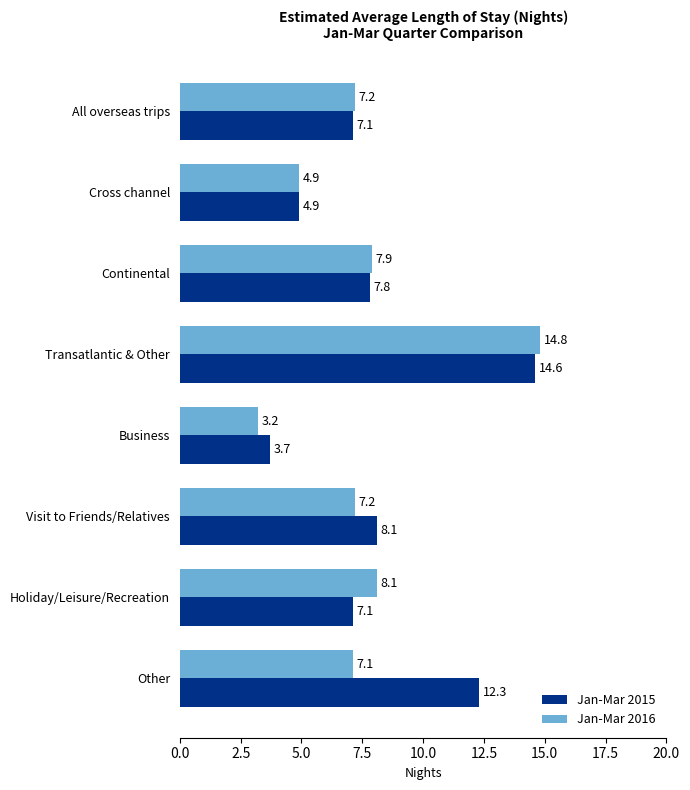

What is the total value across all series at Holiday/Leisure/Recreation?

15.2